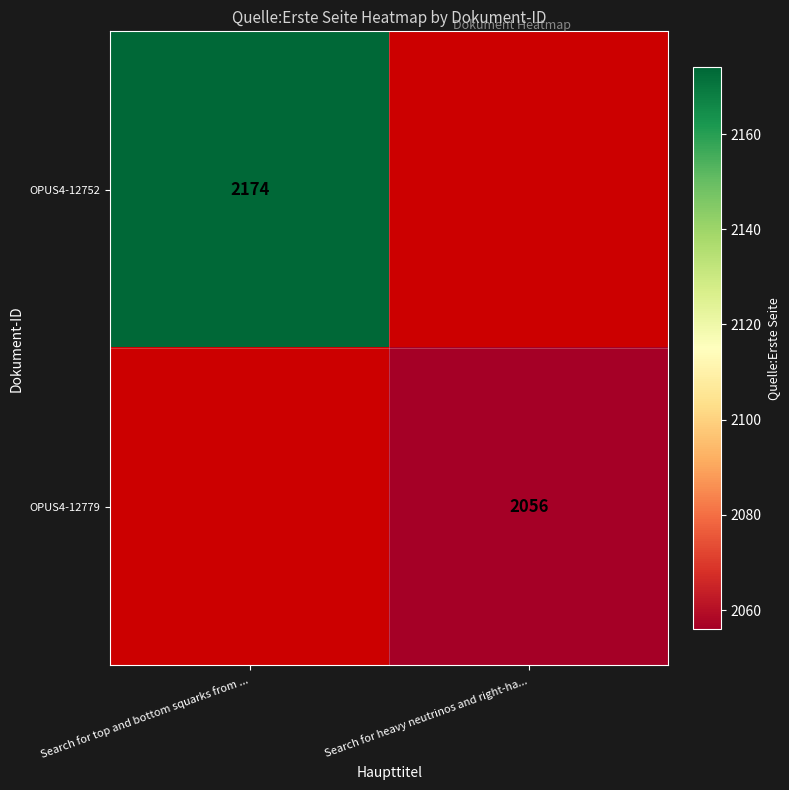

Count the number of data series in this chart.

2